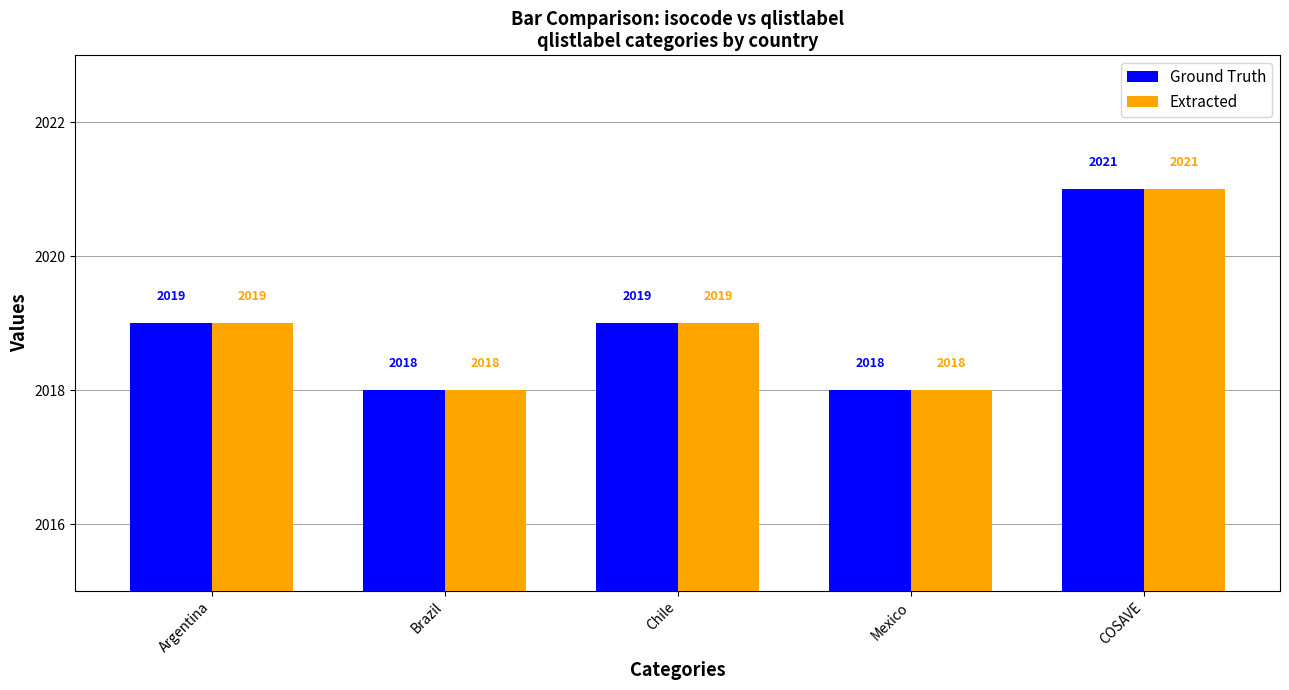

Reading left to right, what are all the values shown in this chart?

Ground Truth: 2019	2018	2019	2018	2021
Extracted: 2019	2018	2019	2018	2021